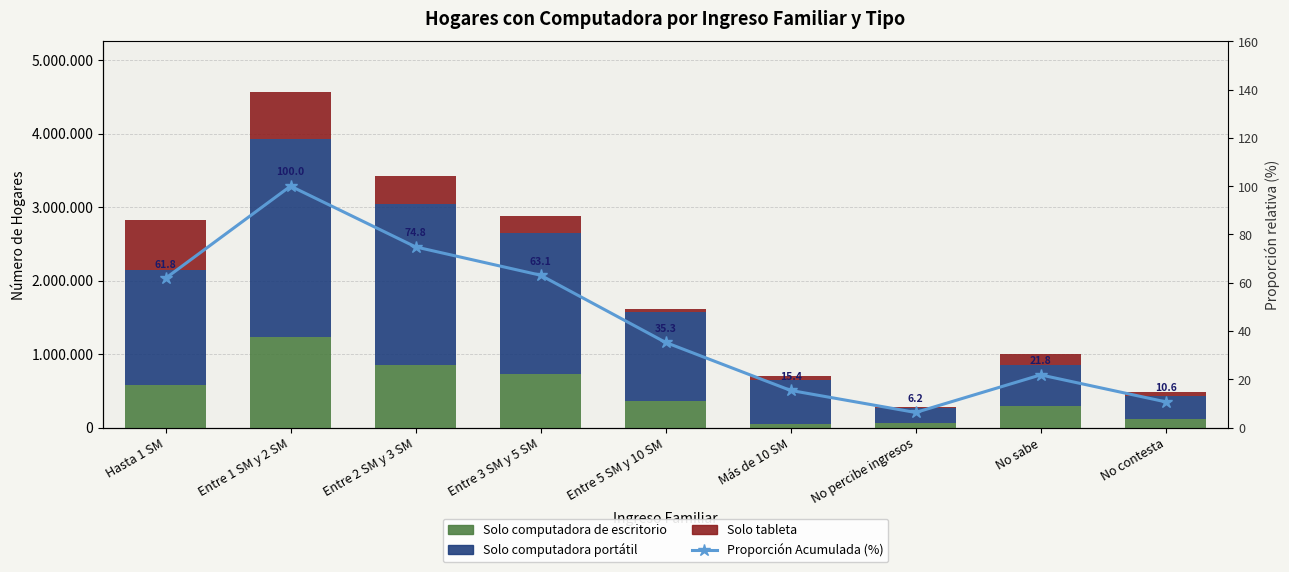

At which label does Solo computadora portátil first exceed 1210879?

Hasta 1 SM